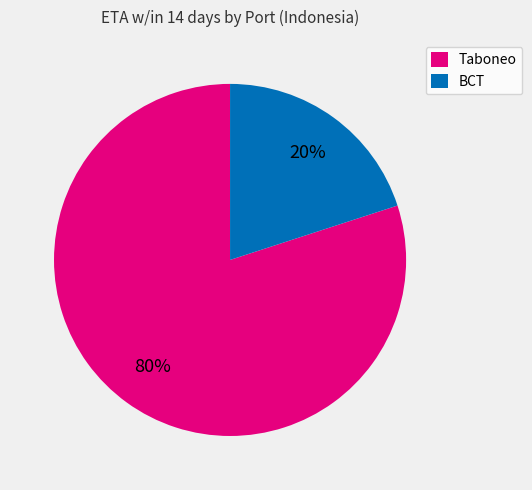

Rank the categories by value from lowest to highest.

BCT, Taboneo